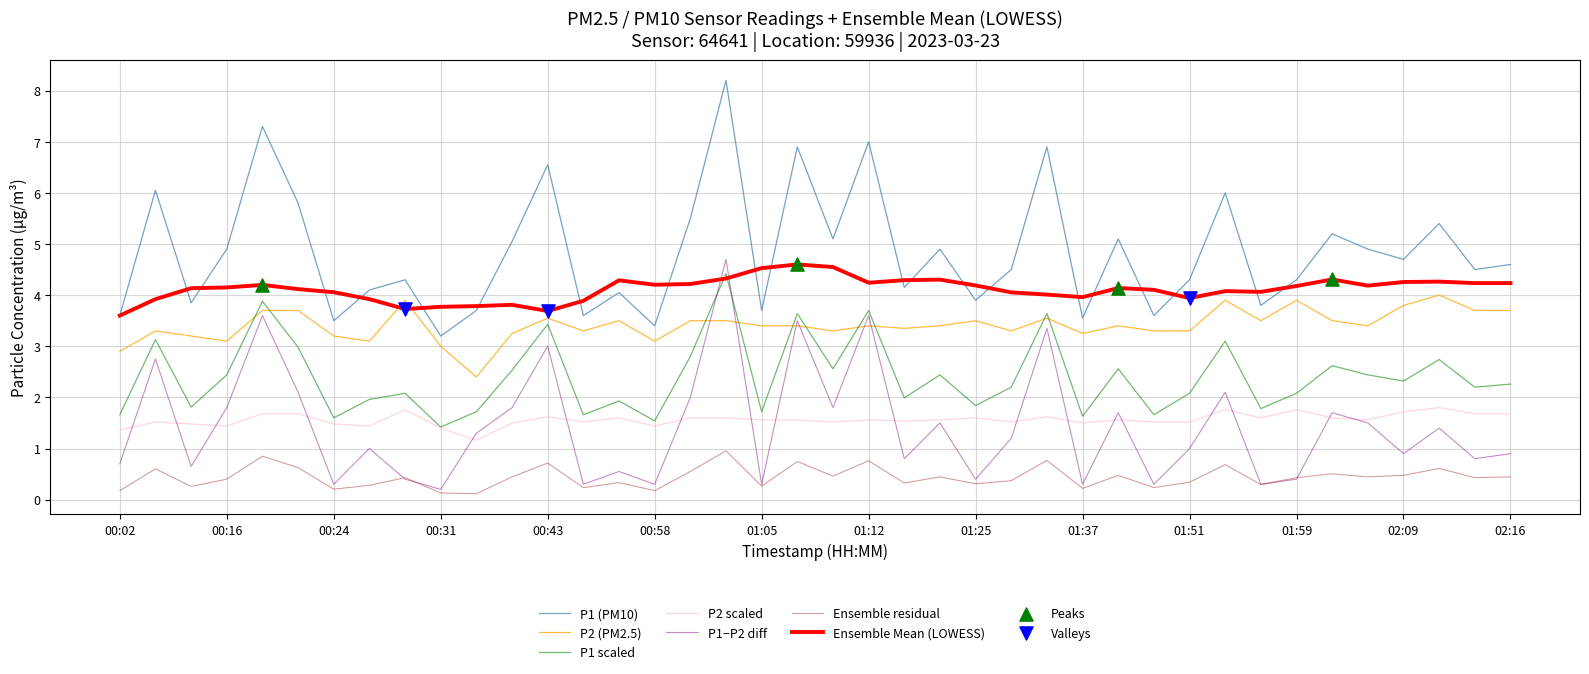

Which series has the largest total across all categories?

P1 (PM10)